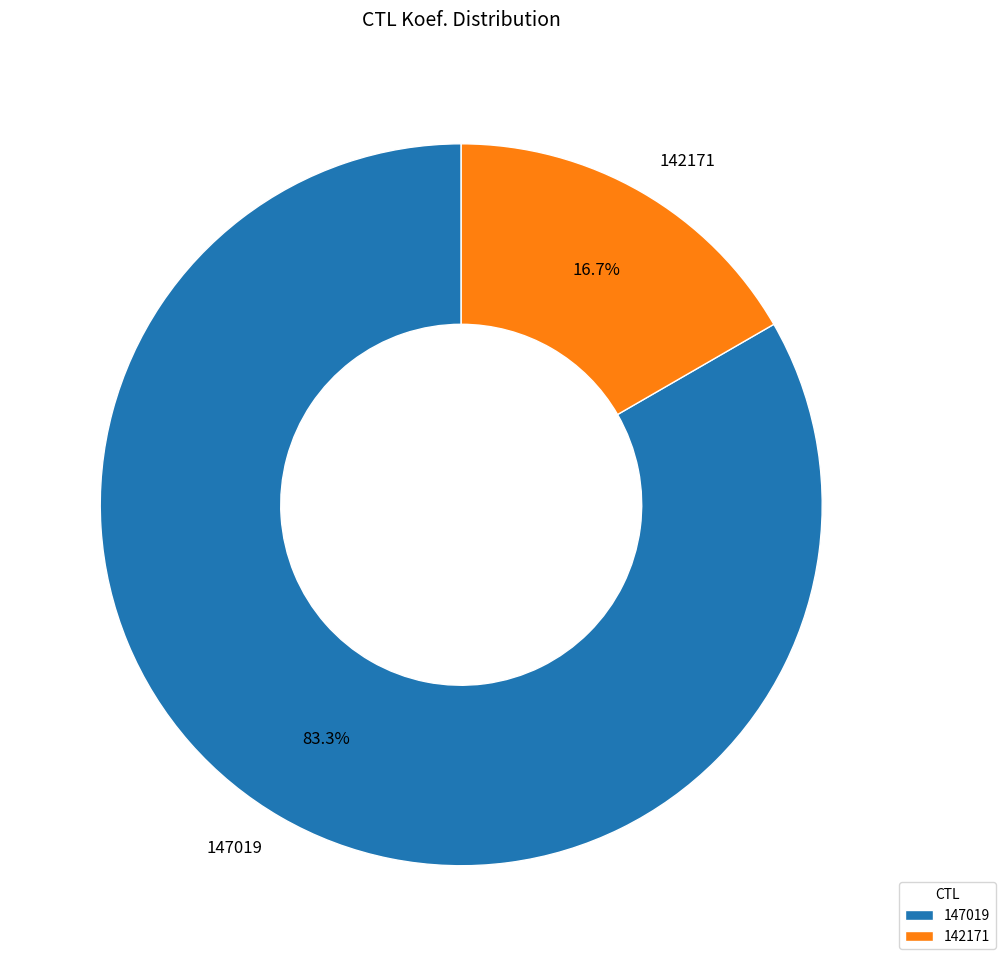

Approximately how many times larger is the value at 142171 compared to 147019?

0.2